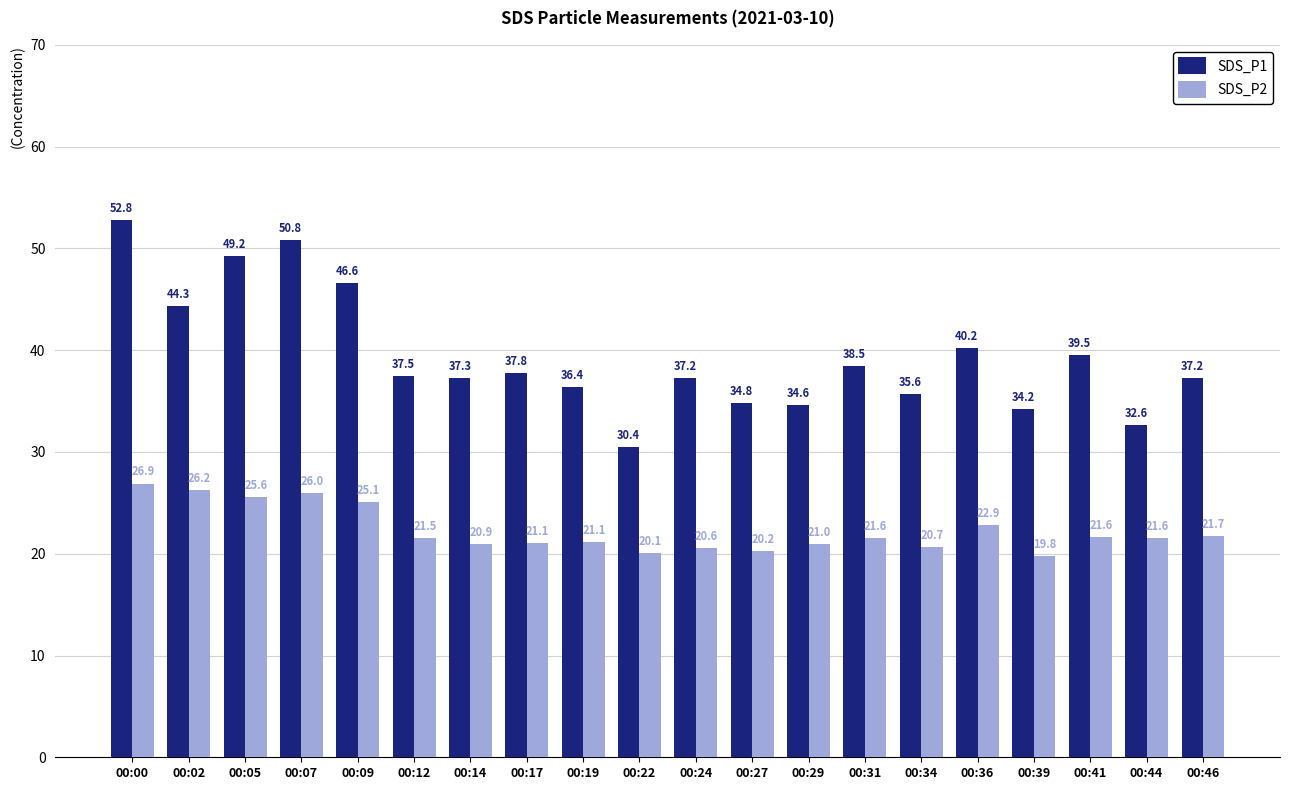

What is the value of the SDS_P2 bar at the 7th from the left?

20.9